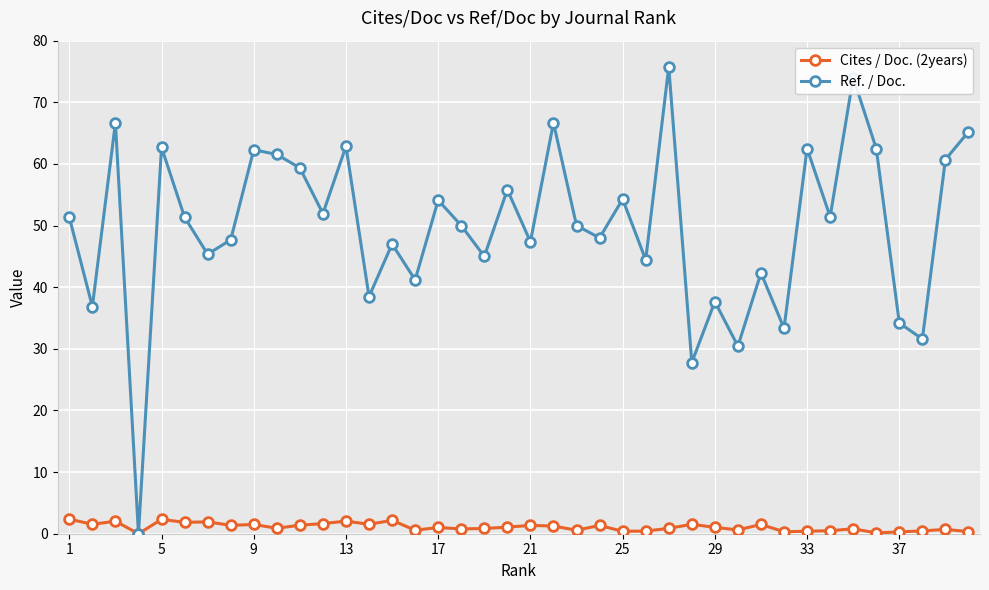

What is the value of the Cites / Doc. (2years) point at the 30th from the left?

0.6